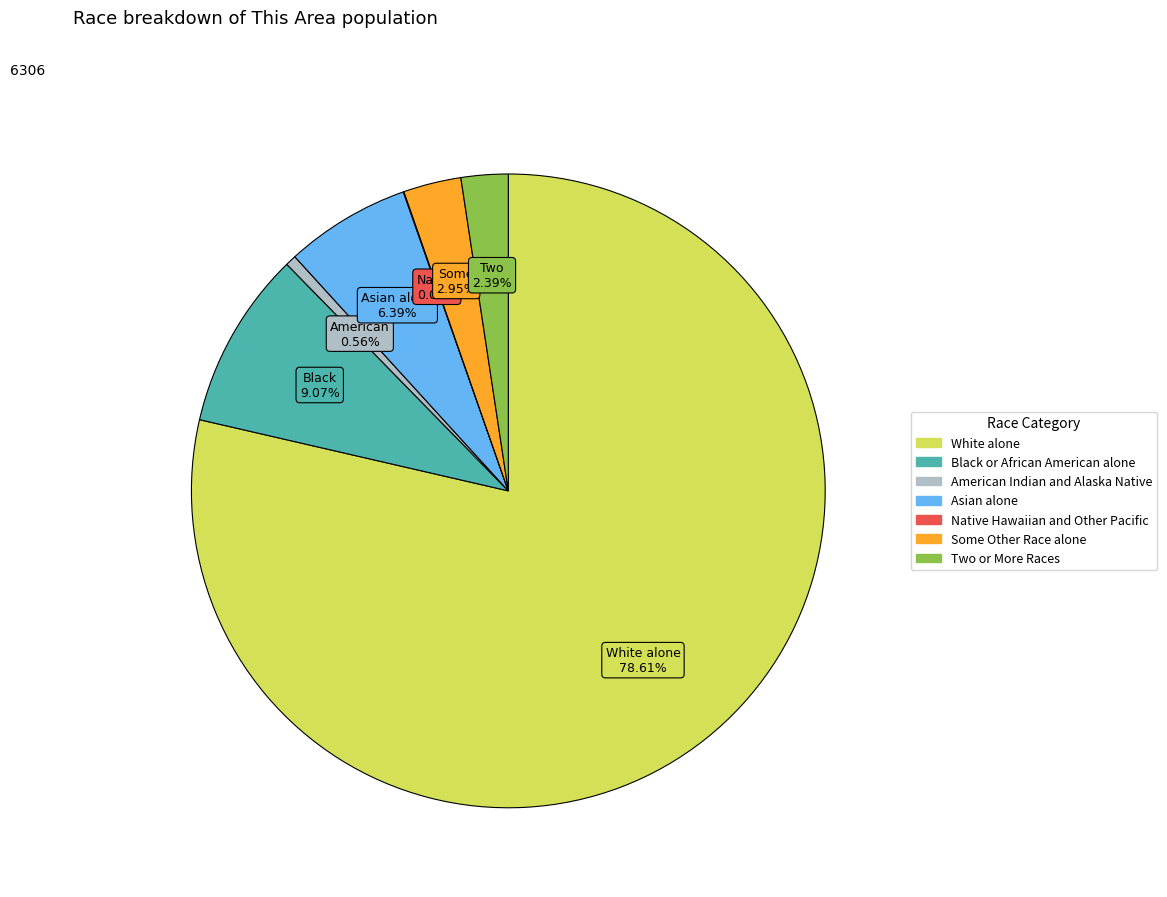

Which has a higher value, Black or African American alone or White alone?

White alone